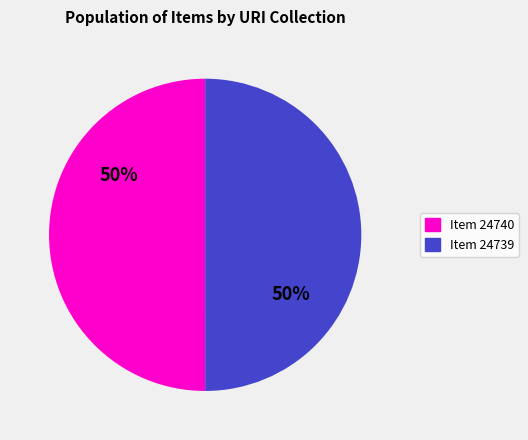

To the nearest percent, what percentage of the pie is Item 24739?

50%